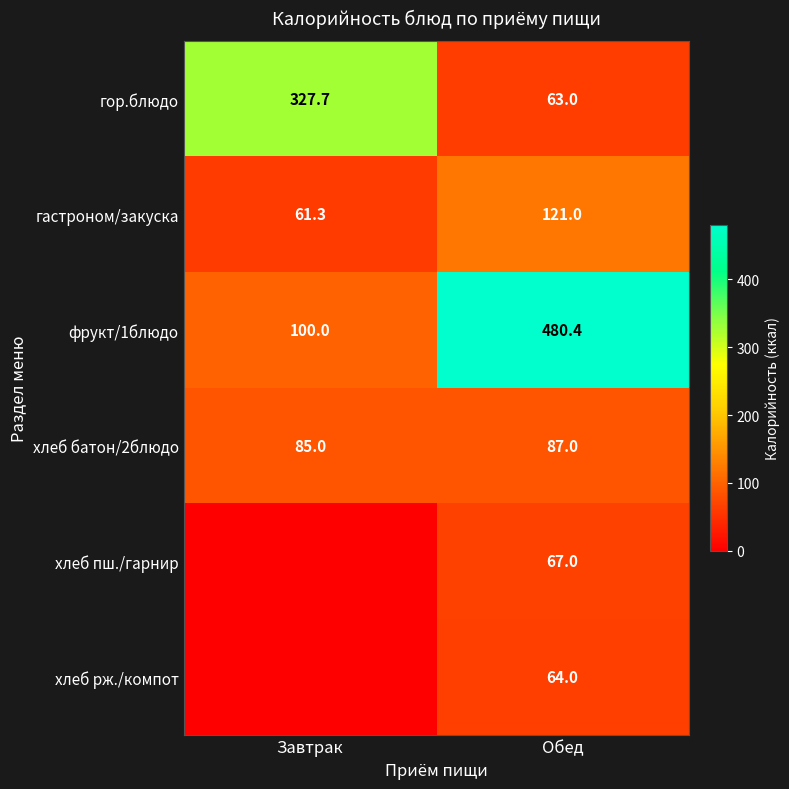

Is it true that гор.блюдо equals 63.0 at Обед?

True